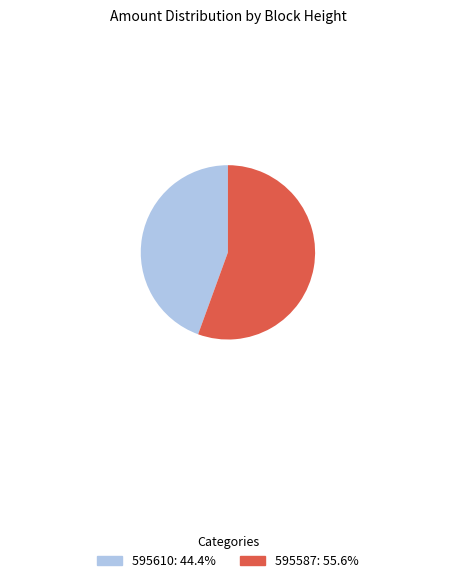

Is there a majority slice in this chart?

Yes